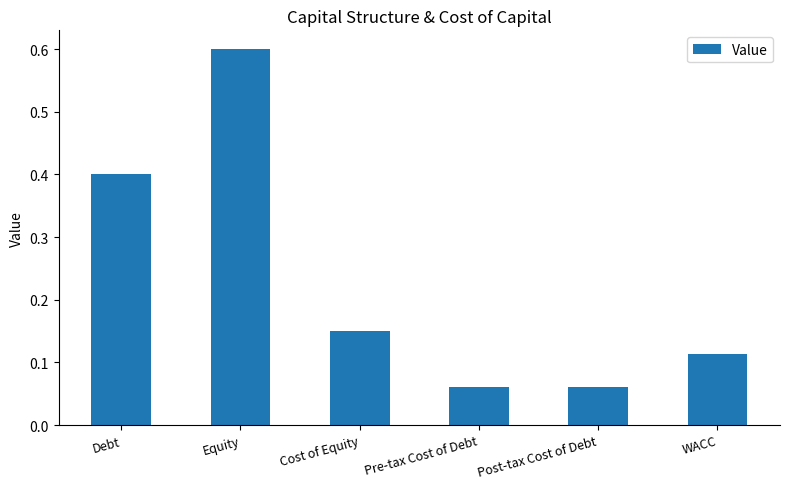

Does the chart contain stacked bars?

No